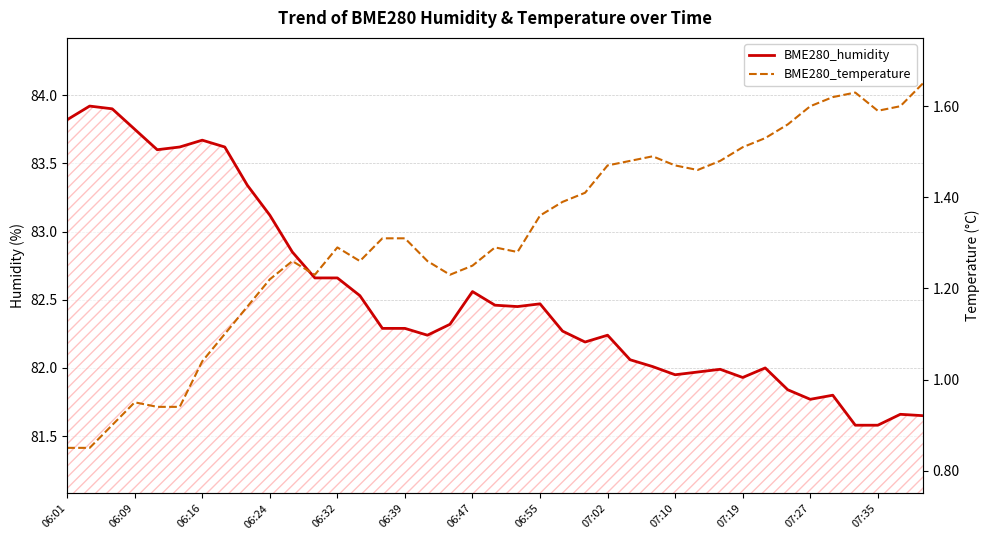

Rank the series at 06:39 from lowest to highest value.

BME280_temperature, BME280_humidity